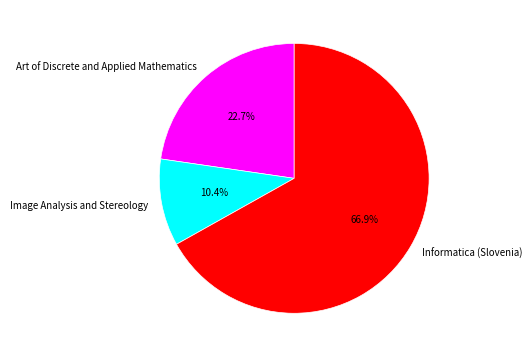

Which has a higher value, Image Analysis and Stereology or Informatica (Slovenia)?

Informatica (Slovenia)